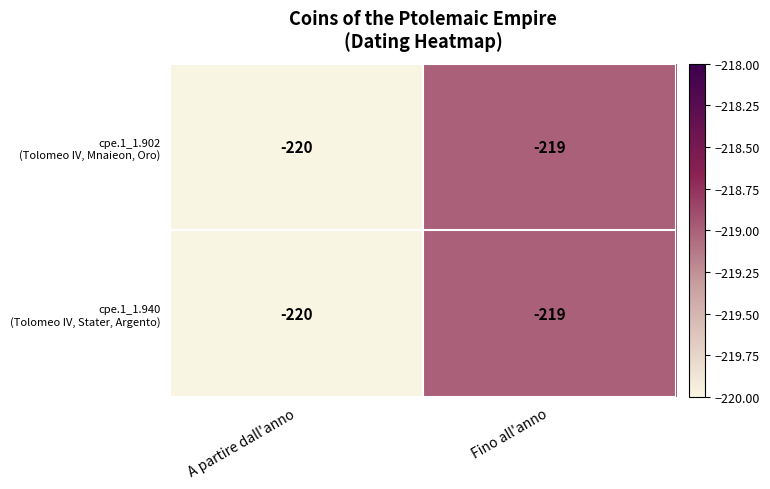

Which category has the lowest value across all series?

A partire dall'anno